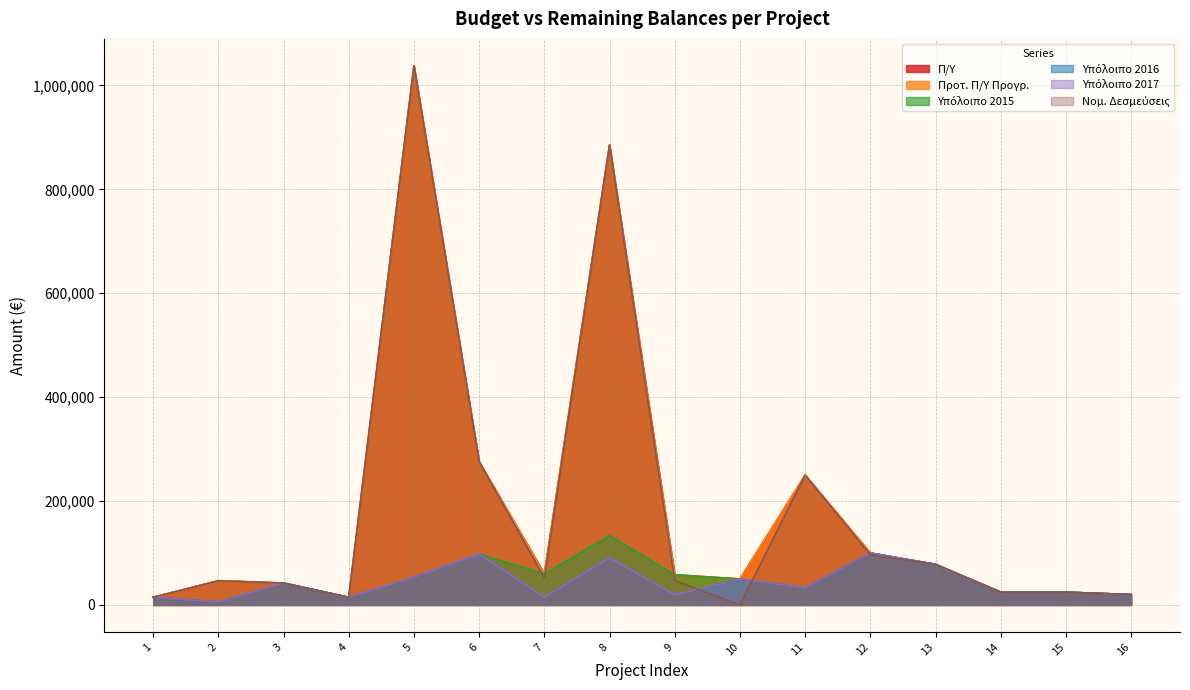

Reading left to right, transcribe all the data shown in this chart.

Π/Υ: 1=14844.7	2=46555.0	3=42125.3	4=14711.7	5=1037781.3	6=275697.4	7=60000.0	8=885463.9	9=58000.0	10=50000.0	11=250000.0	12=100000.0	13=78098.0	14=24600.0	15=24600.0	16=20000.0
Προτ. Π/Υ Προγρ.: 1=14844.7	2=46555.0	3=42125.3	4=14711.7	5=1037781.3	6=275697.4	7=60000.0	8=885463.9	9=58000.0	10=50000.0	11=250000.0	12=100000.0	13=78098.0	14=24600.0	15=24600.0	16=20000.0
Υπόλοιπο 2015: 1=14844.7	2=5867.0	3=42125.3	4=14711.7	5=53306.6	6=98000.5	7=60000.0	8=133571.8	9=58000.0	10=50000.0	11=32854.9	12=100000.0	13=78098.0	14=24600.0	15=24600.0	16=20000.0
Υπόλοιπο 2016: 1=14844.7	2=5867.0	3=42125.3	4=14711.7	5=53306.6	6=98000.5	7=14920.9	8=90871.1	9=19485.7	10=50000.0	11=32854.9	12=100000.0	13=78098.0	14=24600.0	15=24600.0	16=20000.0
Υπόλοιπο 2017: 1=14844.7	2=5867.0	3=42125.3	4=14711.7	5=53306.6	6=98000.5	7=14920.9	8=90871.1	9=19485.7	10=50000.0	11=32854.9	12=100000.0	13=78098.0	14=24600.0	15=24600.0	16=20000.0
Νομ. Δεσμεύσεις: 1=14844.7	2=46555.0	3=42125.3	4=14711.7	5=1037781.3	6=275697.4	7=52173.0	8=885463.9	9=47084.4	10=0.0	11=250000.0	12=96873.8	13=78098.0	14=24600.0	15=24600.0	16=20000.0